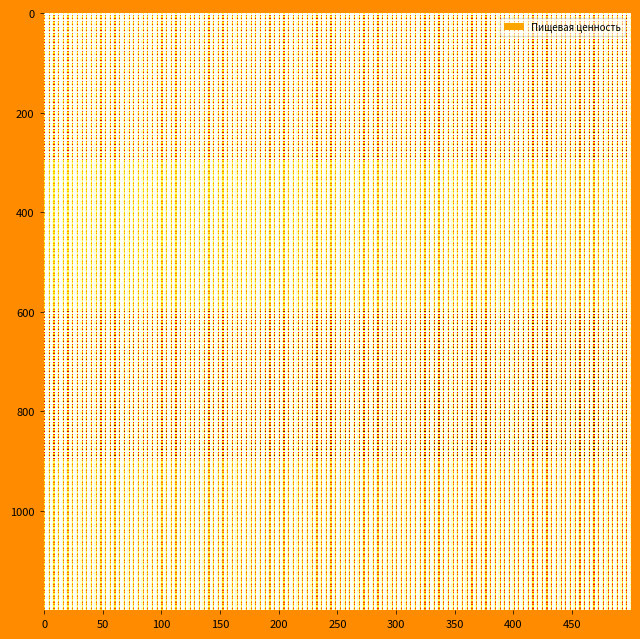

Rank the categories by ПЕЧЕНЬЕ В АССОРТИМЕНТЕ value from lowest to highest.

Жиры, Белки, Углеводы, Калорийность